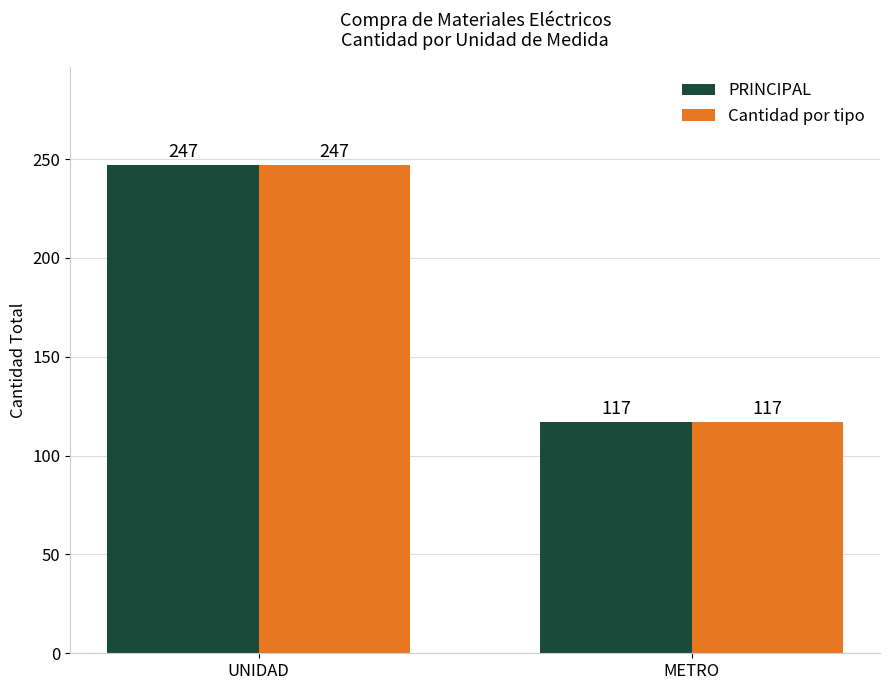

What is the total value across all series at METRO?

234